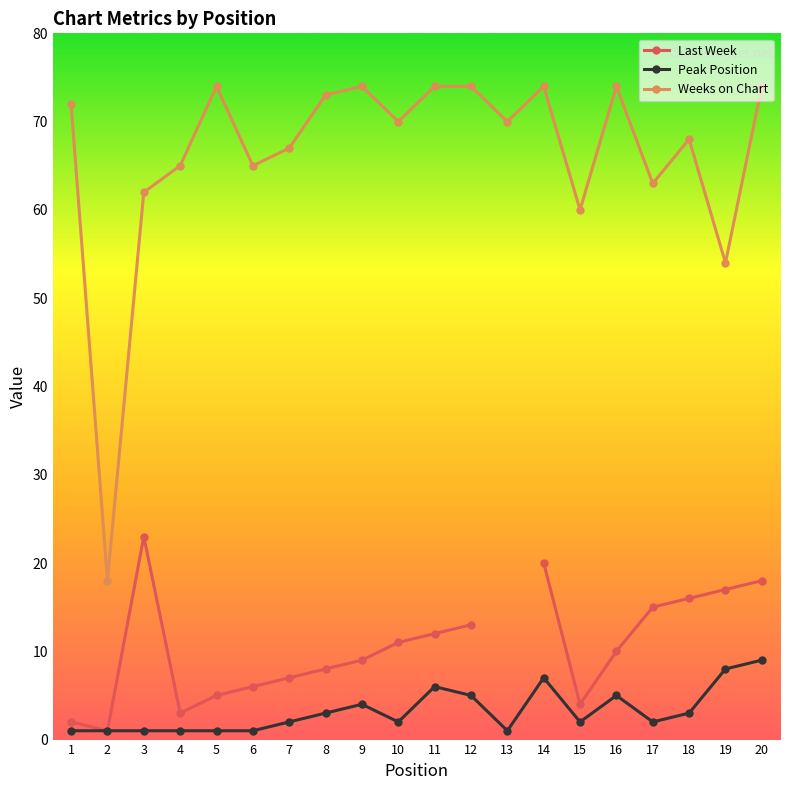

How many data points in Weeks on Chart are less than 70?

9